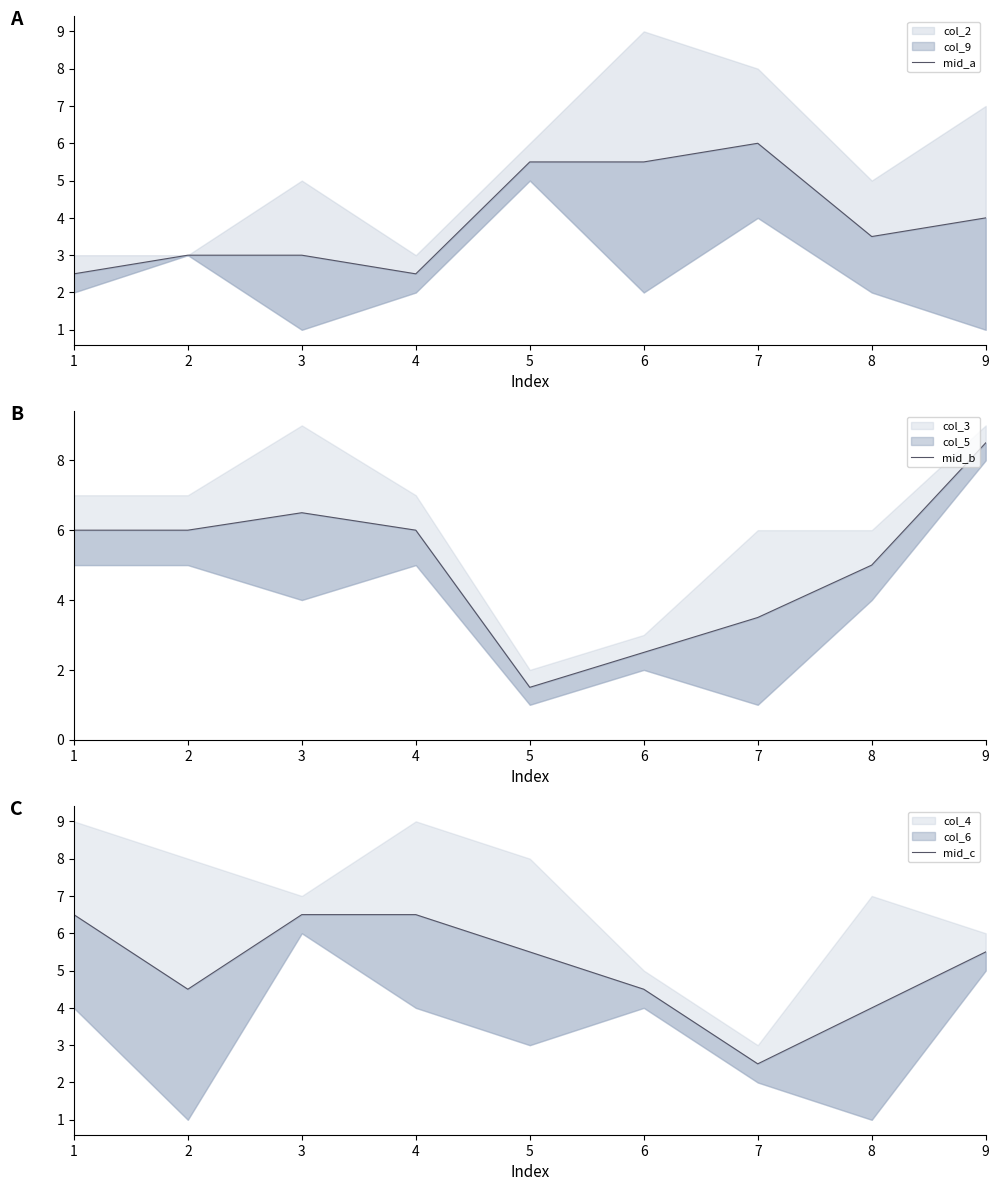

Which series has the largest total across all categories?

mid_c